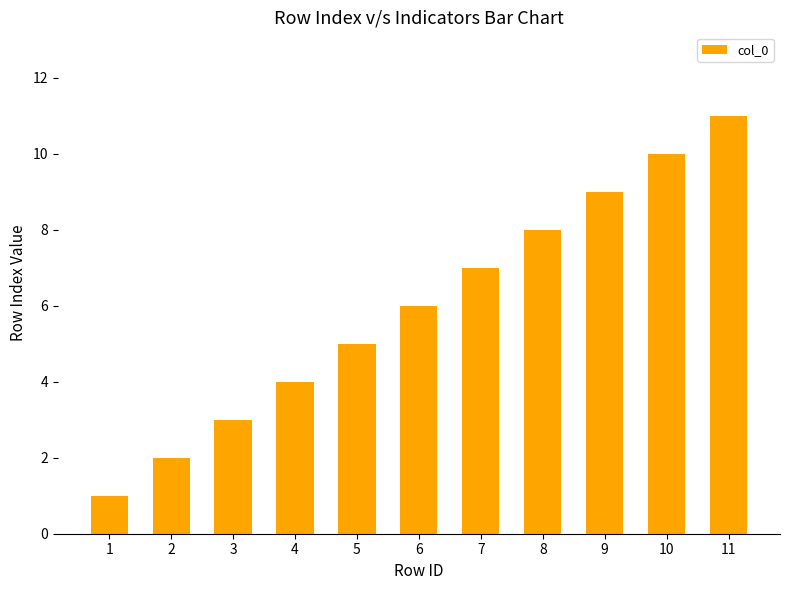

Rank the categories by value from highest to lowest.

11, 10, 9, 8, 7, 6, 5, 4, 3, 2, 1